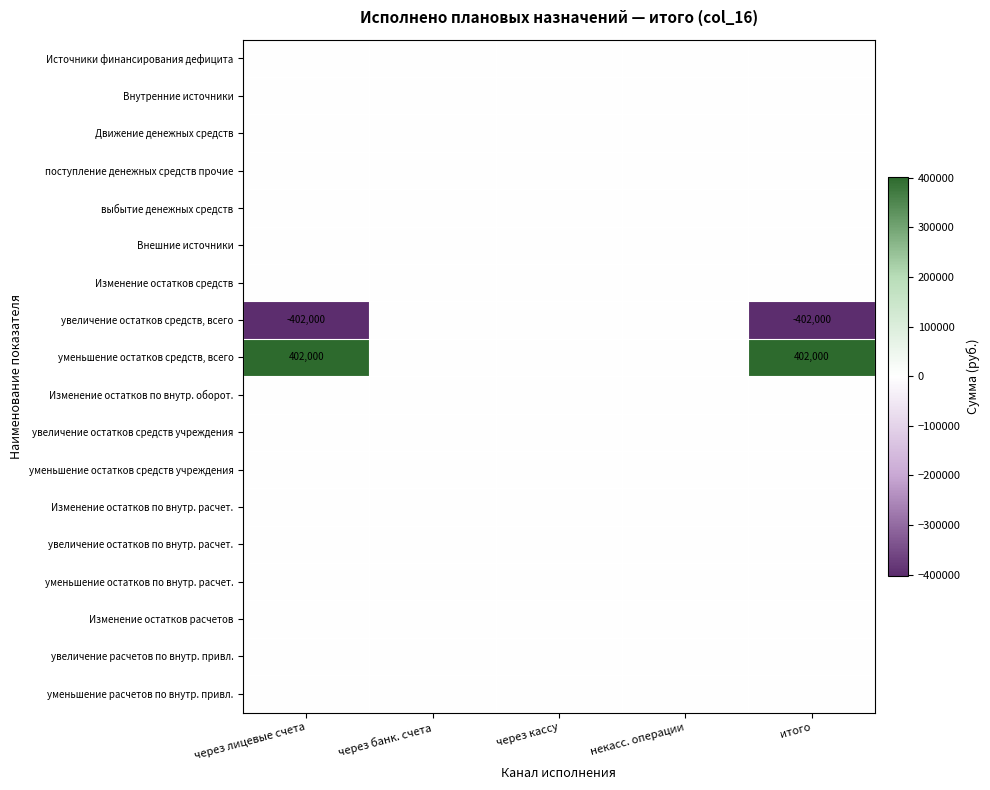

At итого, list the series in order from largest to smallest.

уменьшение остатков средств, всего, Источники финансирования дефицита, Внутренние источники, Движение денежных средств, поступление денежных средств прочие, выбытие денежных средств, Внешние источники, Изменение остатков средств, Изменение остатков по внутр. оборот., увеличение остатков средств учреждения, уменьшение остатков средств учреждения, Изменение остатков по внутр. расчет., увеличение остатков по внутр. расчет., уменьшение остатков по внутр. расчет., Изменение остатков расчетов, увеличение расчетов по внутр. привл., уменьшение расчетов по внутр. привл., увеличение остатков средств, всего